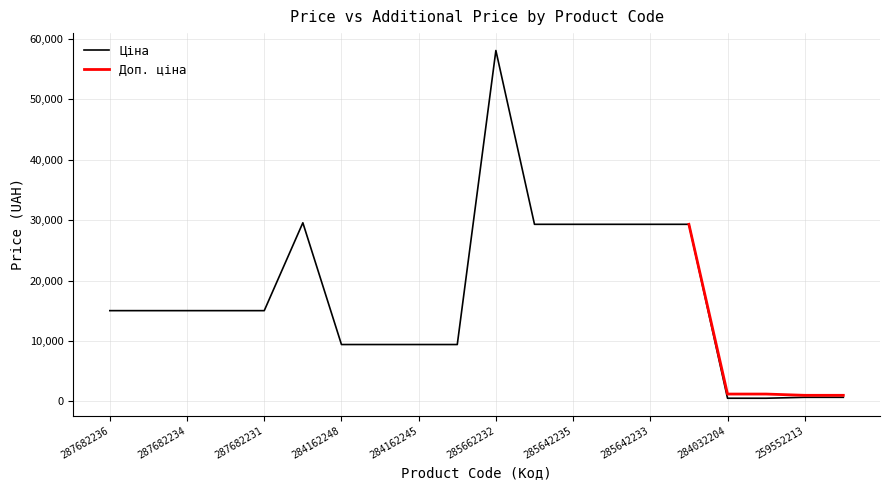

What is the smallest value displayed?

535.4